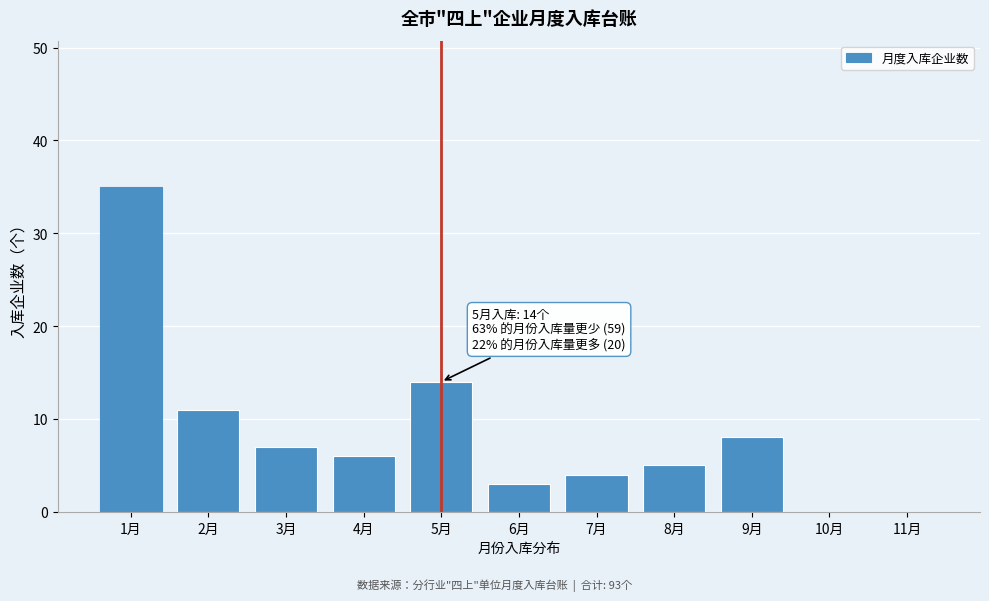

Reading right to left, transcribe all the data shown in this chart.

11月=0	10月=0	9月=8	8月=5	7月=4	6月=3	5月=14	4月=6	3月=7	2月=11	1月=35